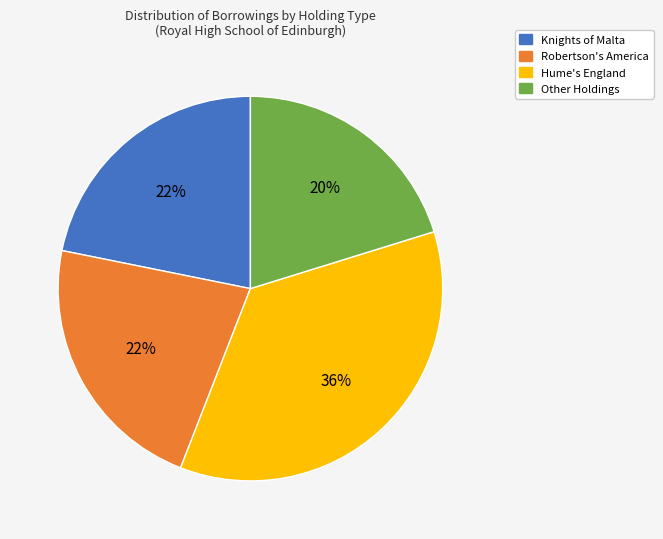

Which category has the biggest portion of the pie?

Hume's England